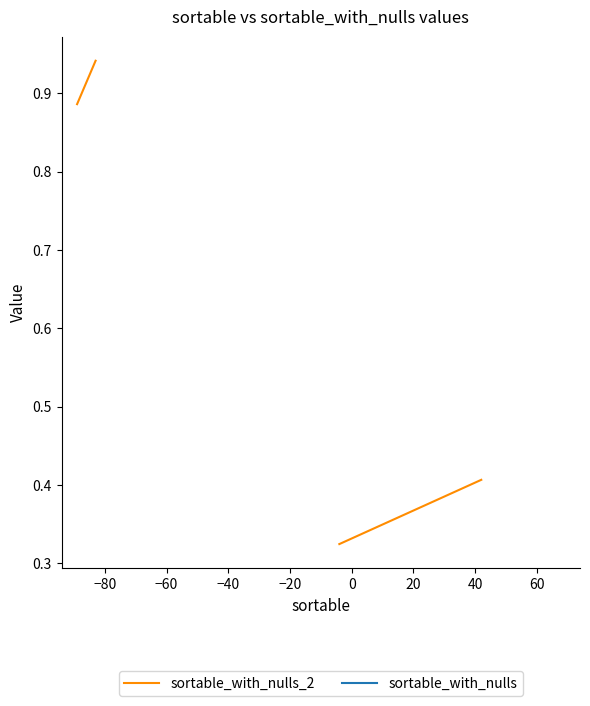

True or false: sortable_with_nulls and sortable_with_nulls_2 intersect in this chart.

False